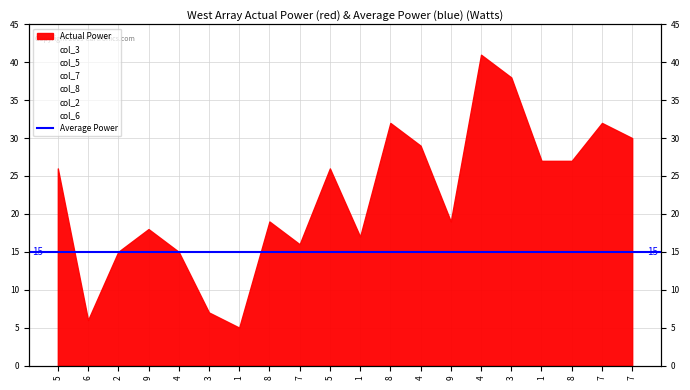

What is the difference between the col_7 values at 7 and 9?

2